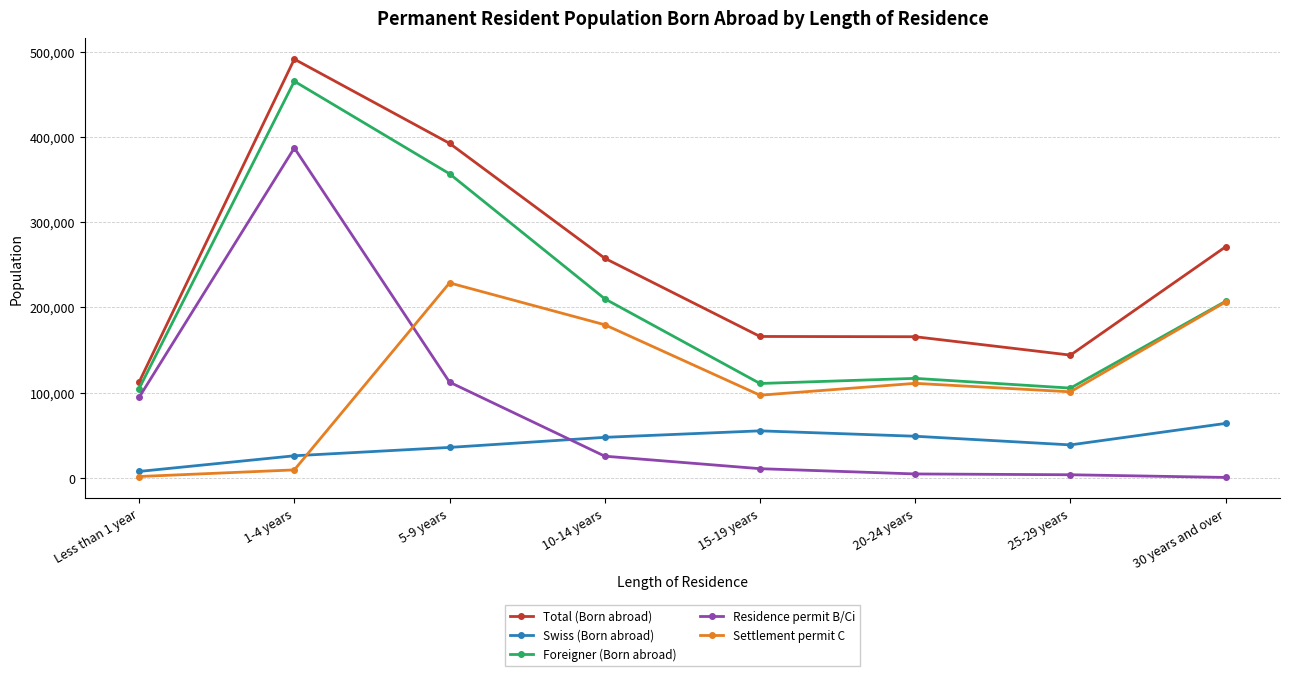

True or false: Residence permit B/Ci and Total (Born abroad) intersect in this chart.

False